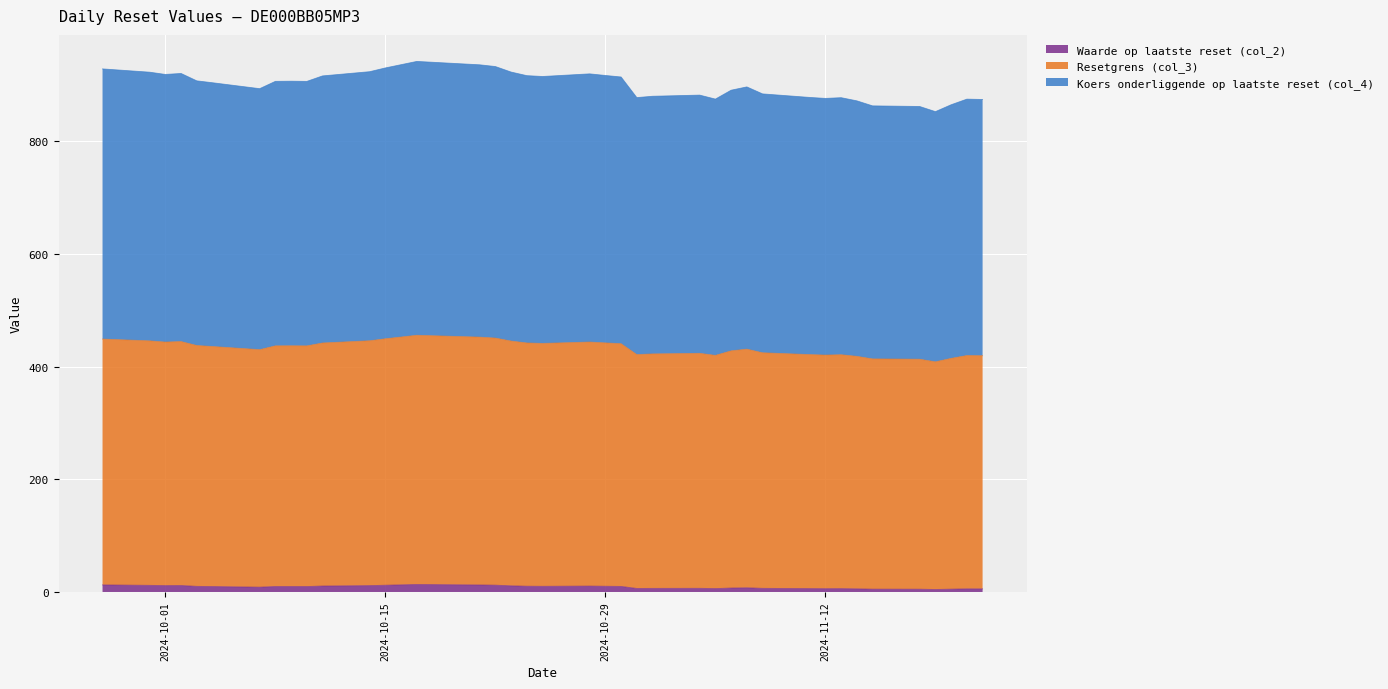

Reading right to left, list all the values displayed in this chart.

Waarde op laatste reset (col_2): 12.5	11.8	11.3	11.5	10.0	9.6	8.5	9.7	9.7	9.6	10.6	11.3	12.0	13.3	12.5	12.1	10.9	10.2	10.0	10.4	10.1	9.8	6.2	6.4	6.5	6.0	7.0	7.4	6.4	6.0	5.8	5.9	5.6	5.0	4.9	4.4	5.0	5.5	5.5
Resetgrens (col_3): 436.4	433.9	432.3	433.0	427.5	426.0	421.5	427.2	427.3	427.2	431.4	434.6	437.4	442.3	439.9	438.6	434.5	431.8	431.1	433.2	431.9	430.8	415.1	416.2	417.1	413.9	421.0	423.6	418.1	415.4	414.6	415.2	412.7	408.7	408.2	404.1	409.6	414.1	413.9
Koers onderliggende op laatste reset (col_4): 479.5	476.9	475.0	475.8	469.8	468.2	463.2	469.4	469.6	469.4	474.0	477.6	480.7	486.1	483.4	481.9	477.4	474.5	473.8	476.0	474.7	473.4	456.1	457.3	458.3	454.9	462.6	465.5	459.5	456.4	455.6	456.2	453.5	449.1	448.6	444.1	450.1	455.1	454.8